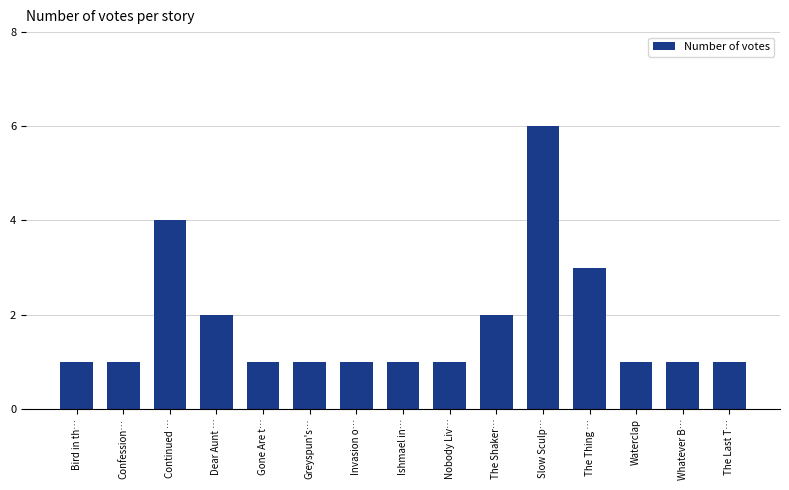

At which label is the value closest to 3?

The Thing …